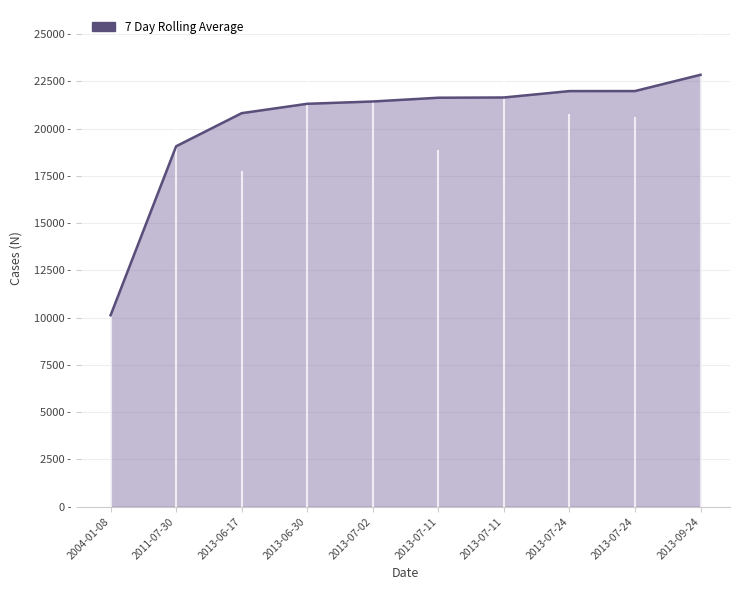

The value at 2013-07-11 is 13492. True or false?

False